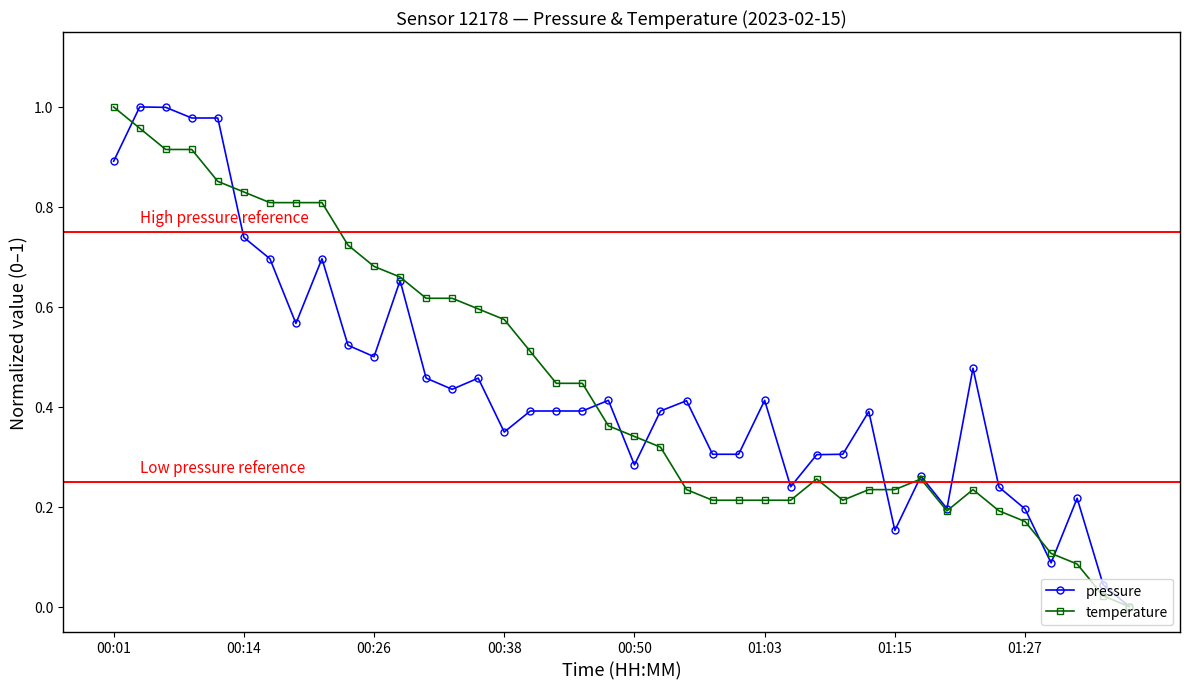

True or false: pressure has more than 0 points higher than both neighbors.

True